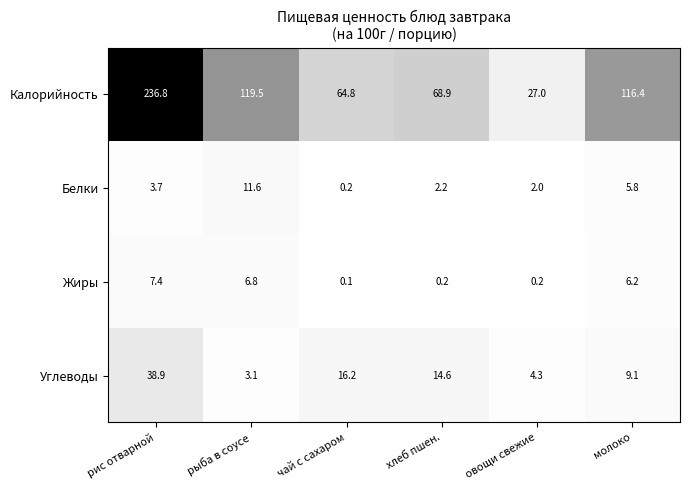

What is the average value of the Углеводы series?

14.4